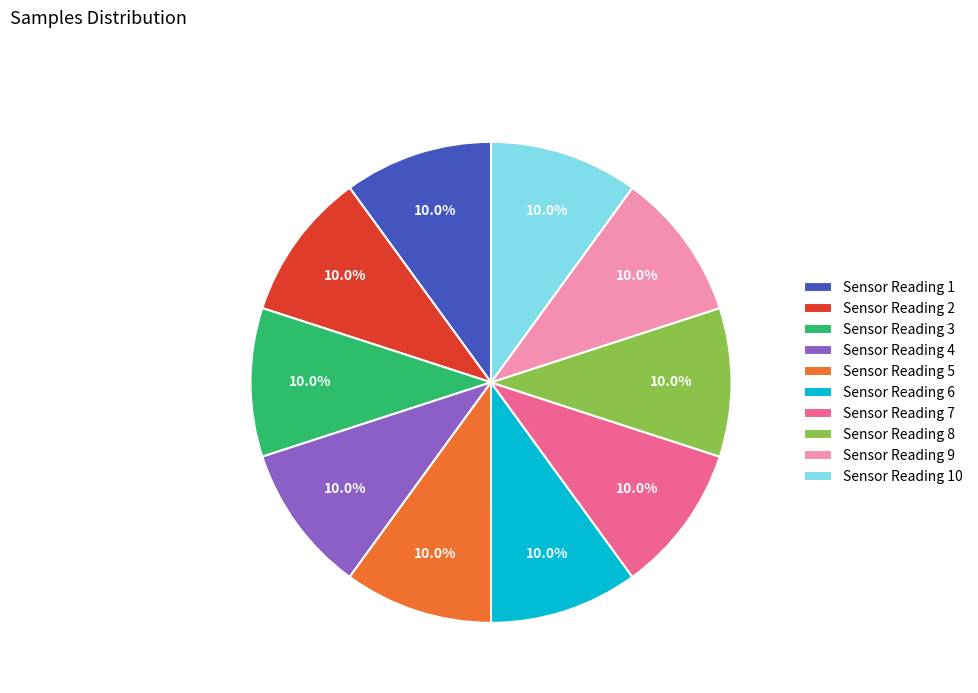

Approximately how many times larger is the value at Sensor Reading 7 compared to Sensor Reading 4?

1.0